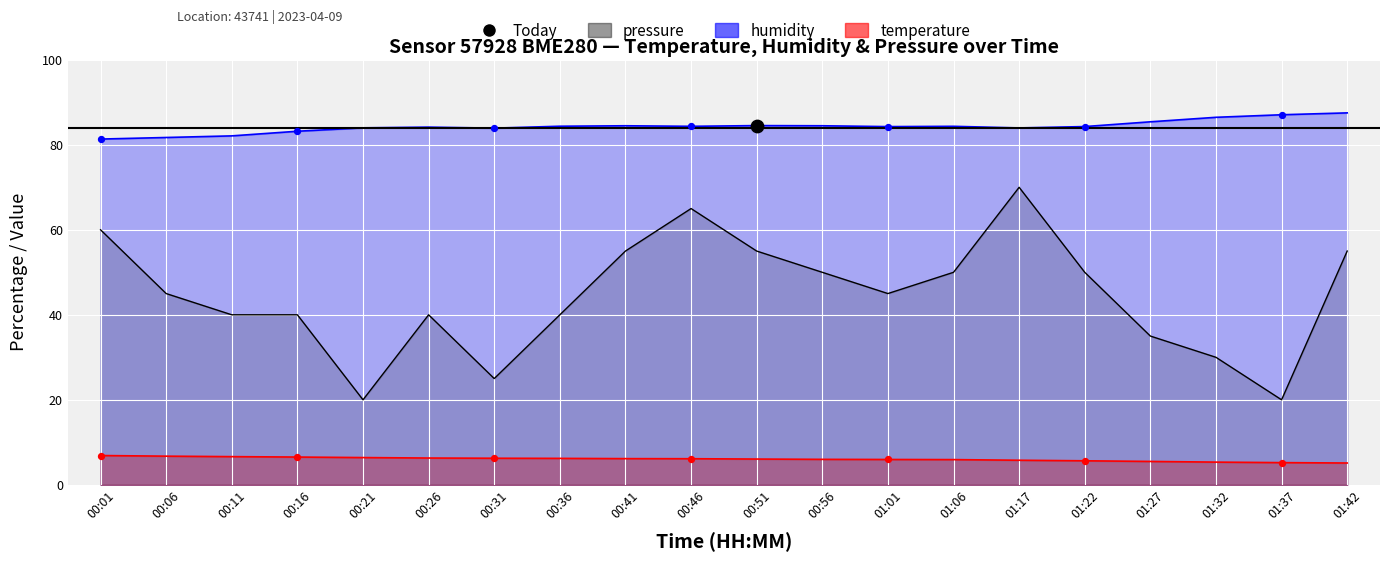

Which series has the largest total across all categories?

humidity